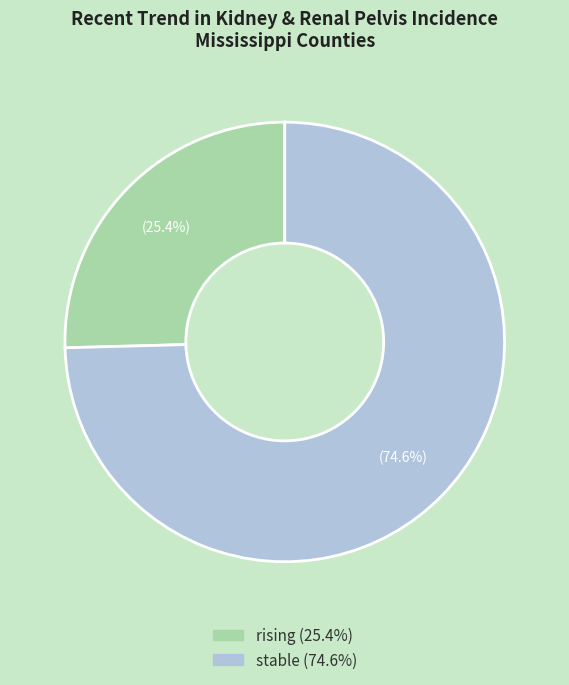

To the nearest percent, what is the difference between the largest and smallest slice percentages?

49%